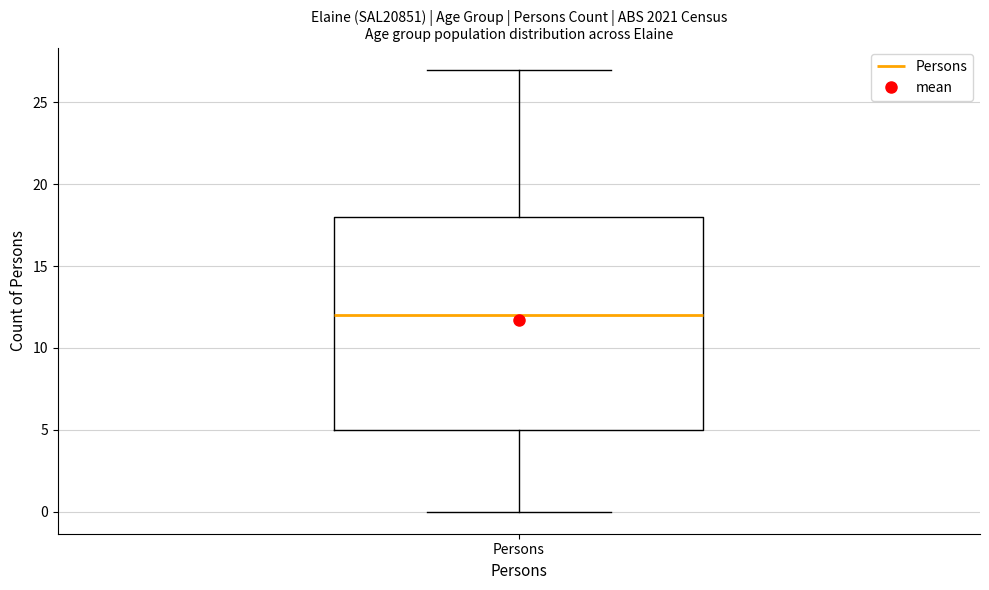

Transcribe this box plot: give where the median line is, the range the box spans, and where the two whiskers end, as read against the y-axis. The values are not printed on the chart, so give them approximately, as read against the axis.

median 12, box 5 to 18, whiskers 0 to 27